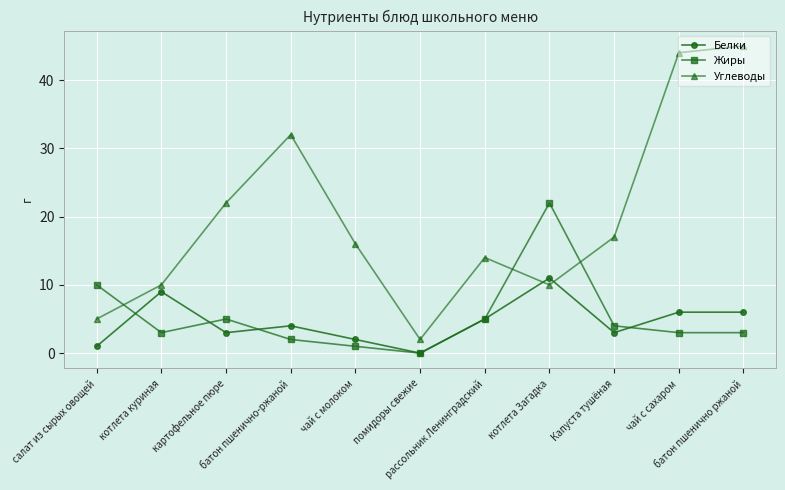

After their last crossing, which series has the higher values: Углеводы or Белки?

Углеводы